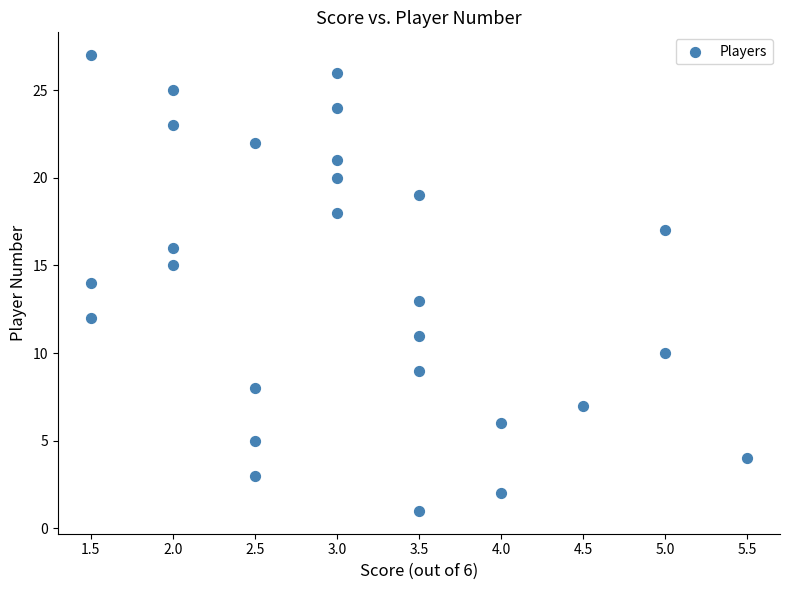

What is the range of Y values (max minus min)?

26